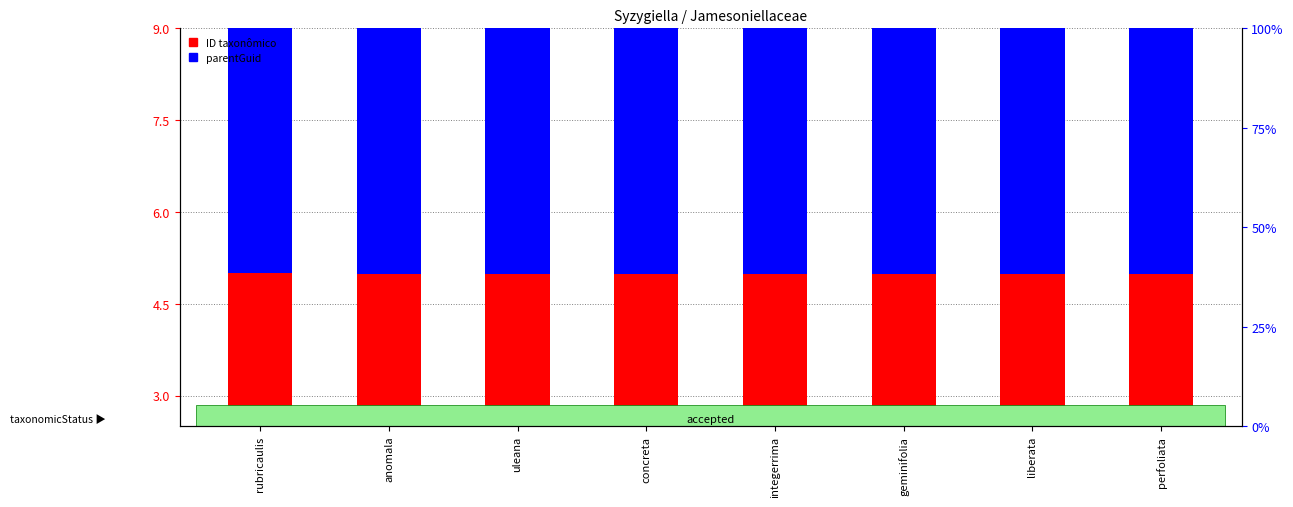

The value of parentGuid at concreta is 5.0. True or false?

True